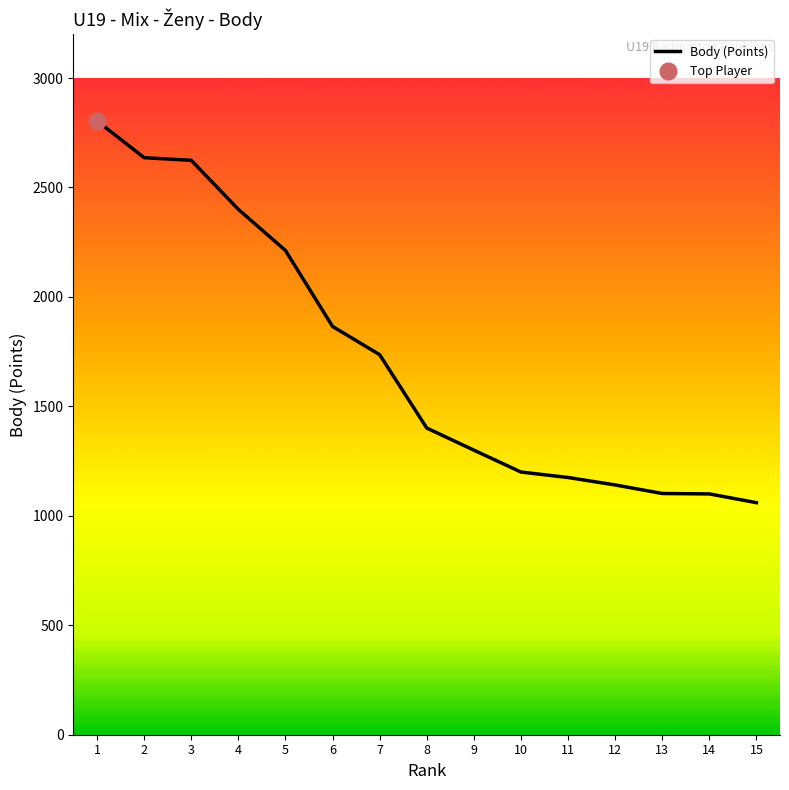

What is the change in value from 1 to 4?

-404